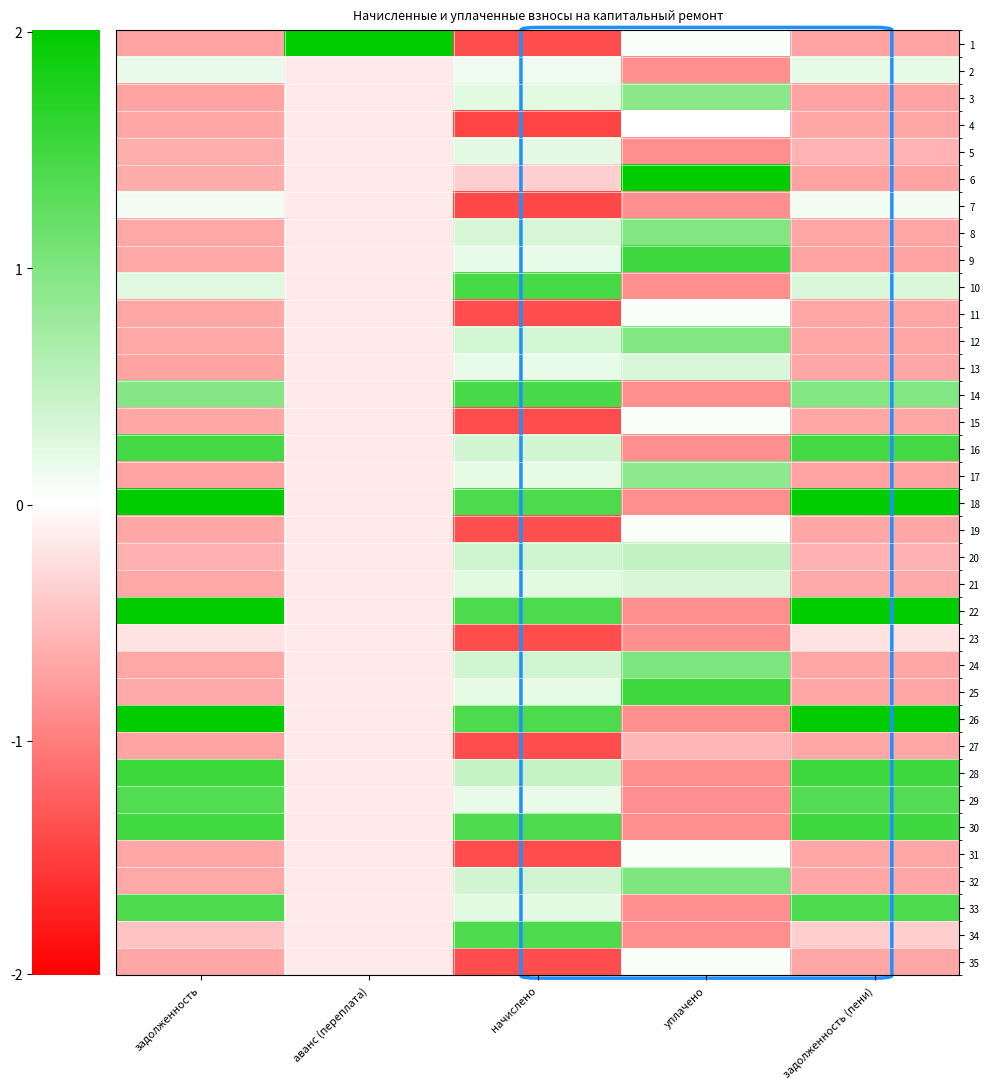

At how many categories does at least one series exceed -1?

5